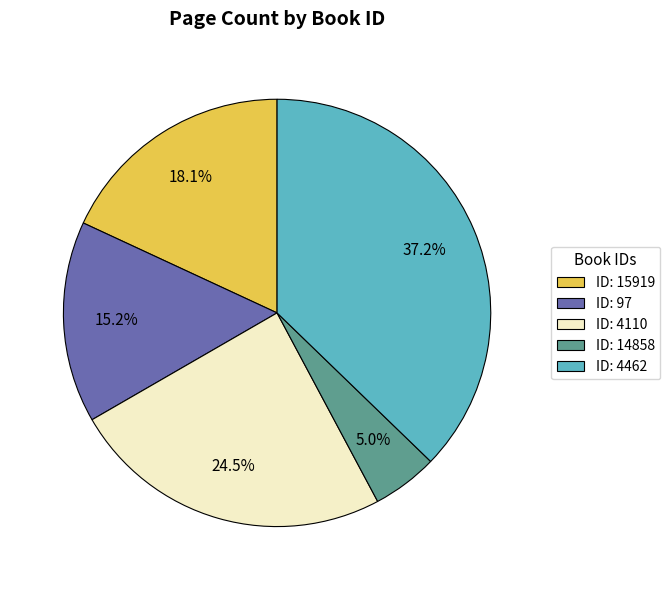

Between ID: 97 and ID: 4110, which is larger?

ID: 4110